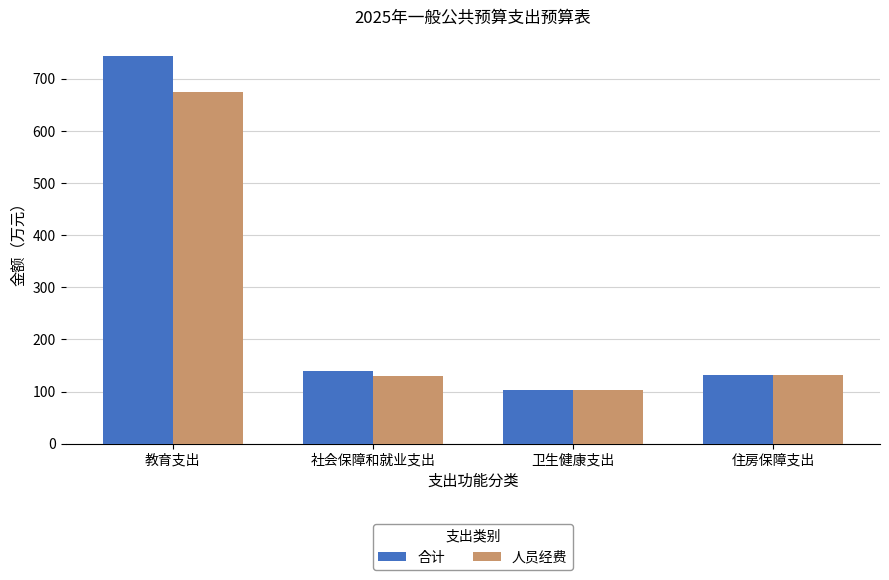

List the series in order of their overall mean, lowest first.

人员经费, 合计